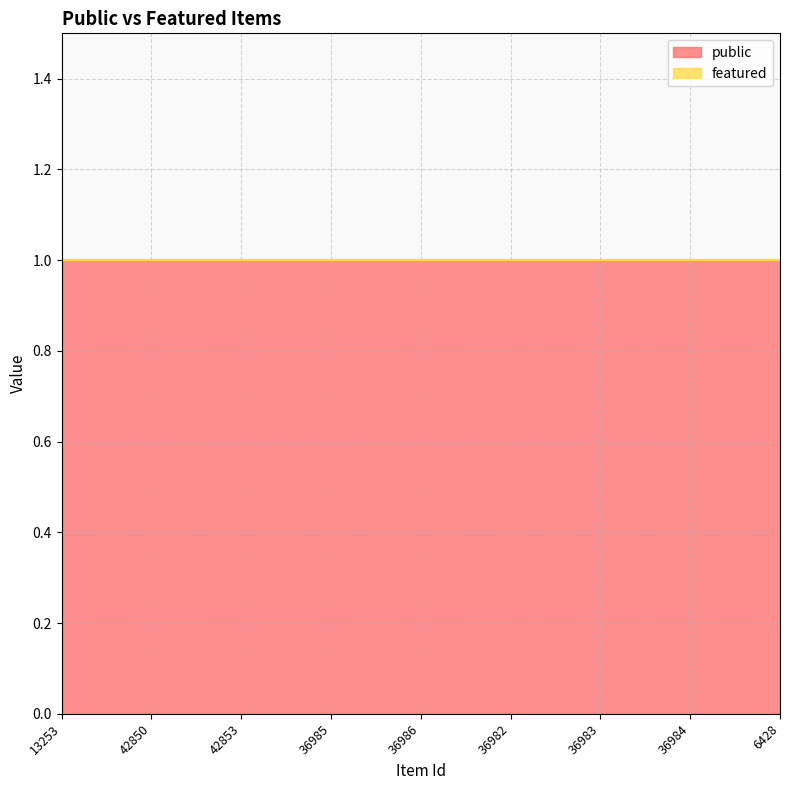

Which series changed the most between 36986 and 36983?

public